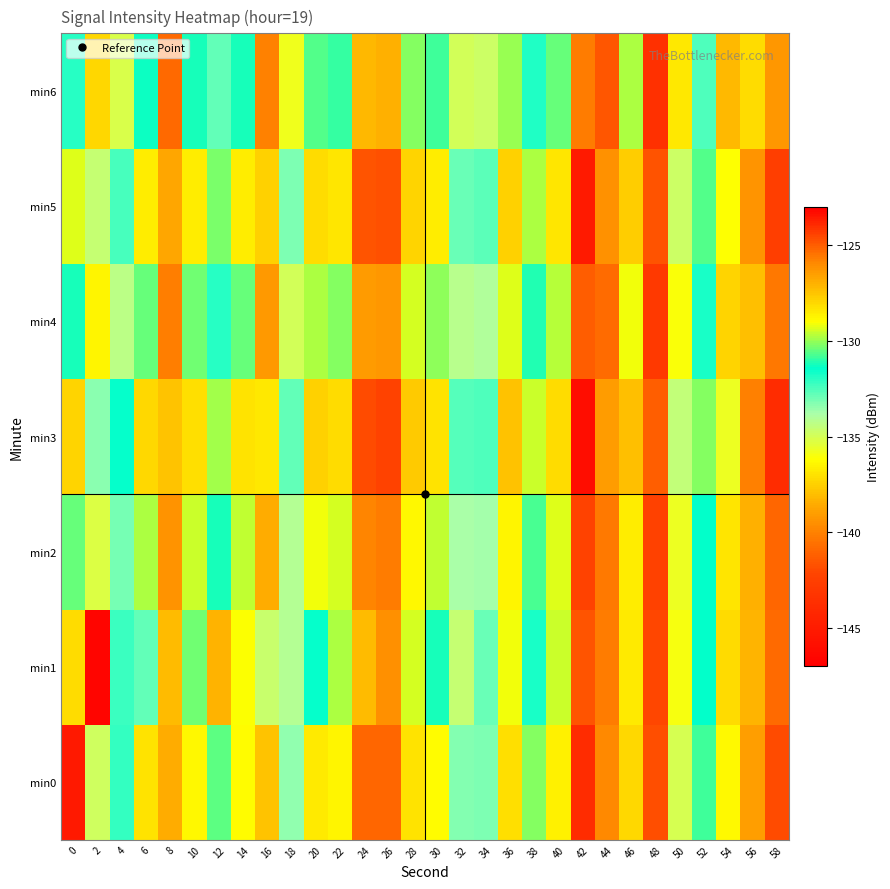

How many categories are shown in the chart?

30